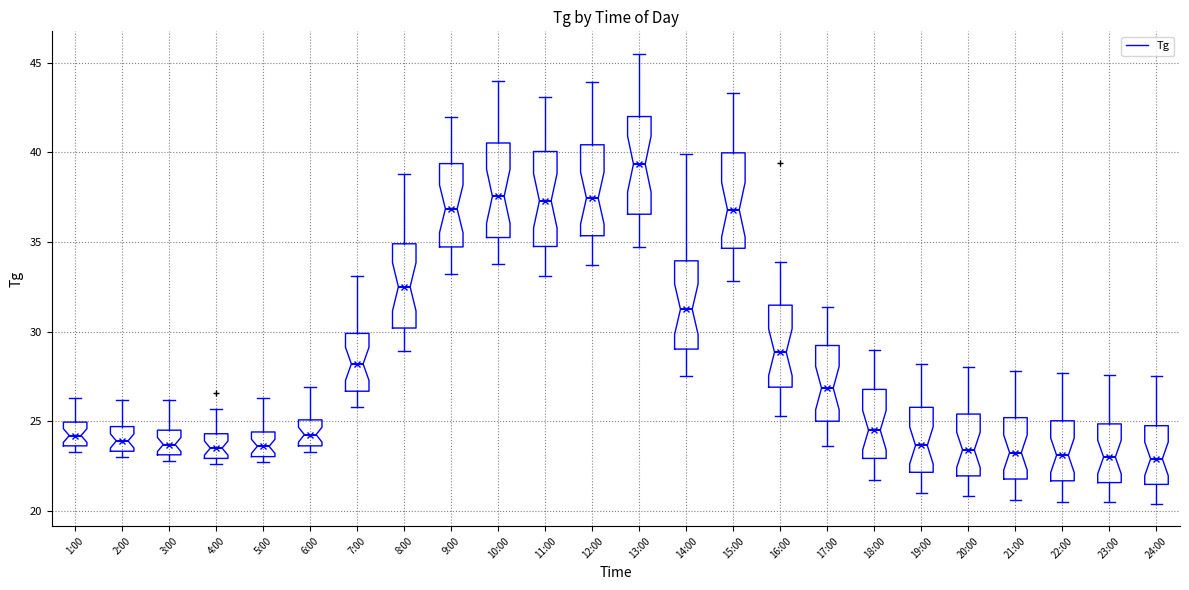

Where does the upper whisker of the box for 23:00 end on the y-axis? The values are not printed on the chart, so give them approximately, as read against the axis.

27.5